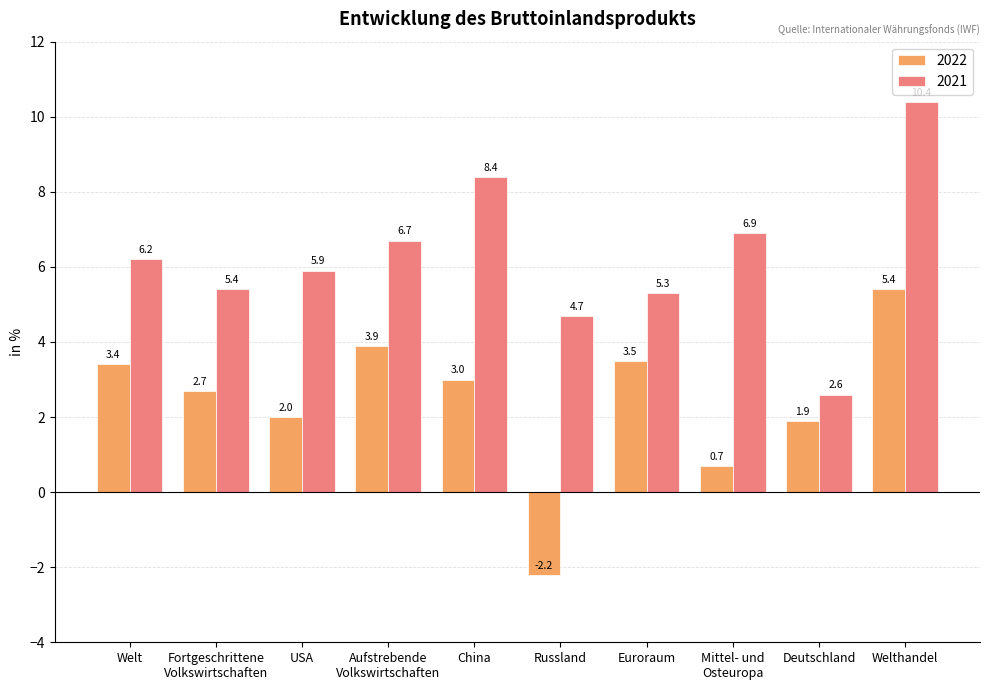

What is the highest value of the 2021 series?

10.4